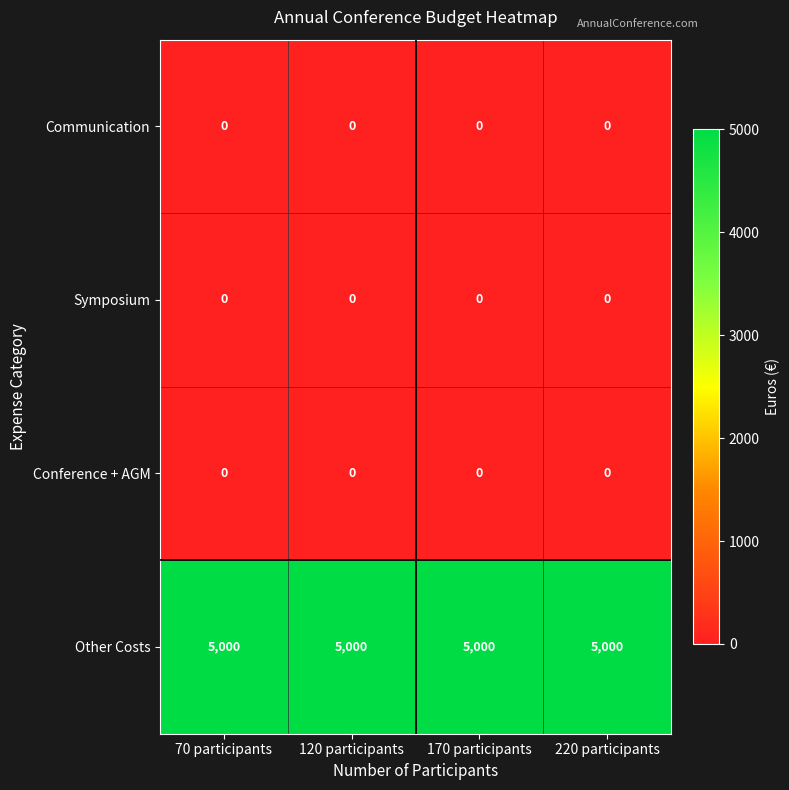

True or false: Other Costs has a value of 2269 at 220 participants.

False